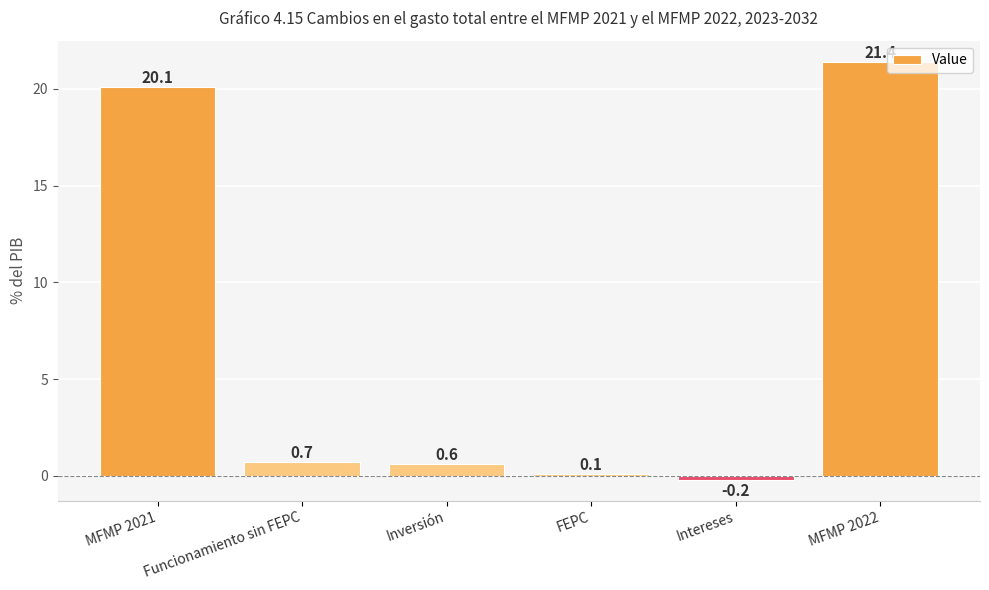

The value at MFMP 2021 is 20.1. True or false?

True